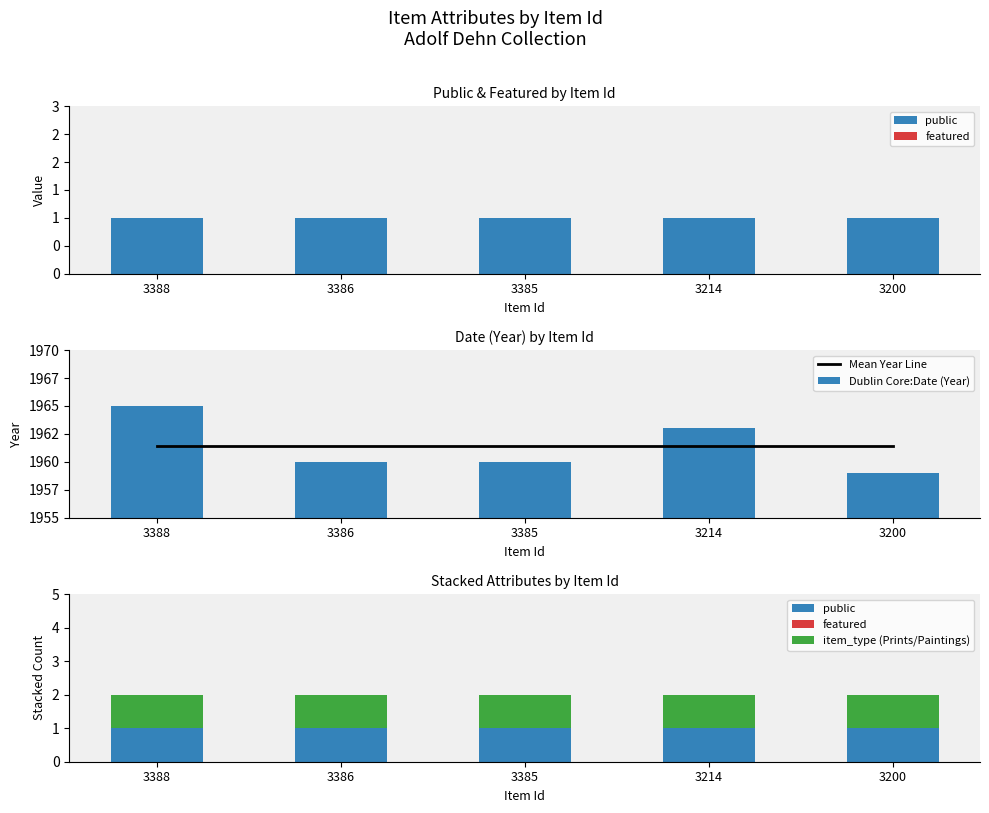

Reading left to right, transcribe all the data shown in this chart.

public: 3388=1.0	3386=1.0	3385=1.0	3214=1.0	3200=1.0
featured: 3388=0.0	3386=0.0	3385=0.0	3214=0.0	3200=0.0
Mean Year Line: 3388=1961.4	3386=1961.4	3385=1961.4	3214=1961.4	3200=1961.4
Dublin Core:Date (Year): 3388=1965.0	3386=1960.0	3385=1960.0	3214=1963.0	3200=1959.0
item_type (Prints/Paintings): 3388=1.0	3386=1.0	3385=1.0	3214=1.0	3200=1.0